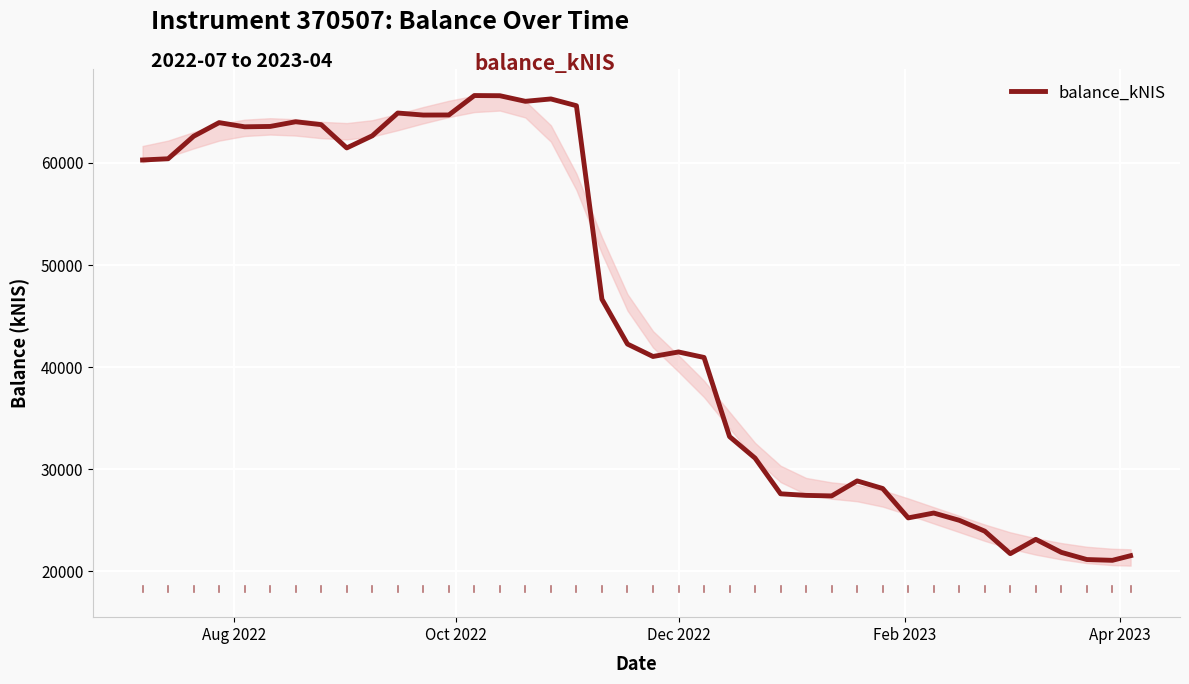

What is the maximum value for balance_kNIS?

66606.6